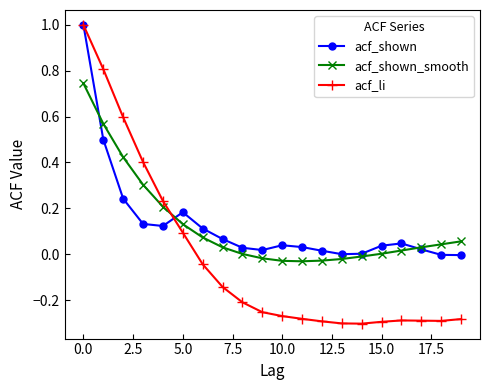

What is the highest value of the acf_li series?

1.0